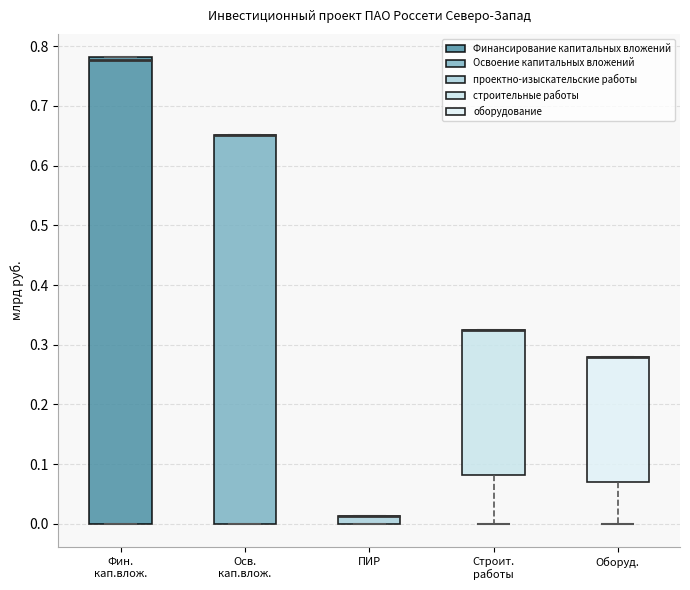

Where is the lower edge of the box for Фин. кап.влож. on the y-axis? The values are not printed on the chart, so give them approximately, as read against the axis.

0.00